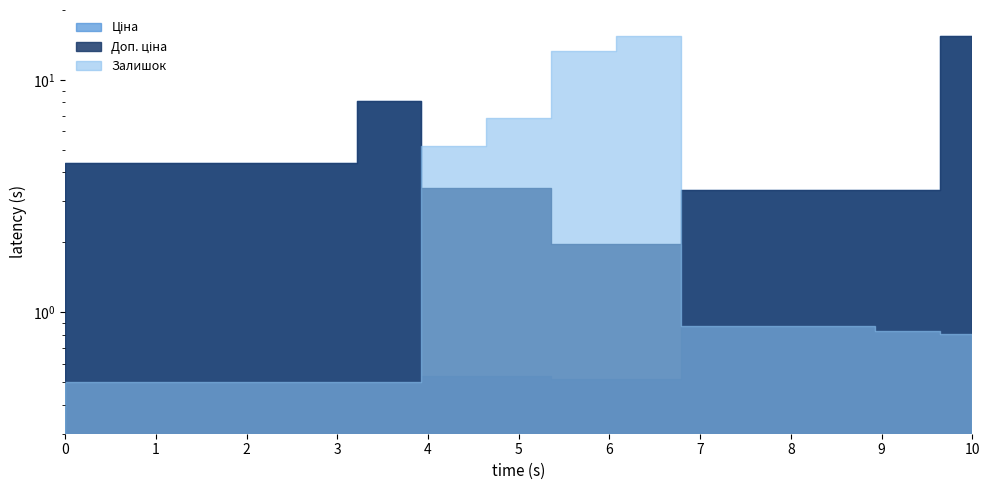

At how many categories does at least one series exceed 7?

4